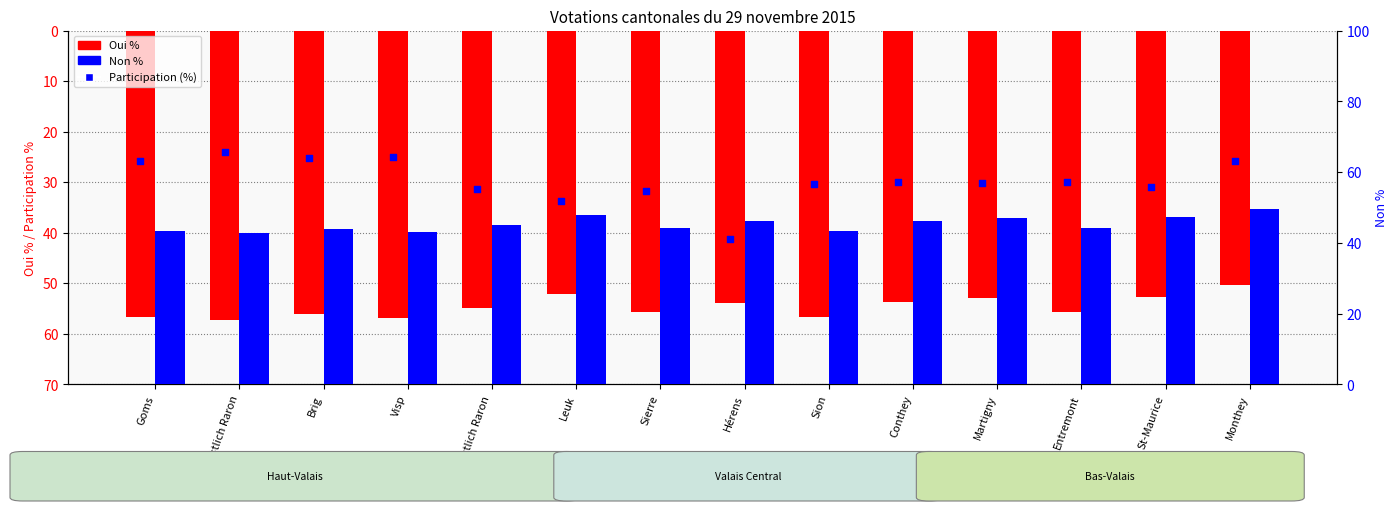

At how many categories does at least one series exceed 25?

14